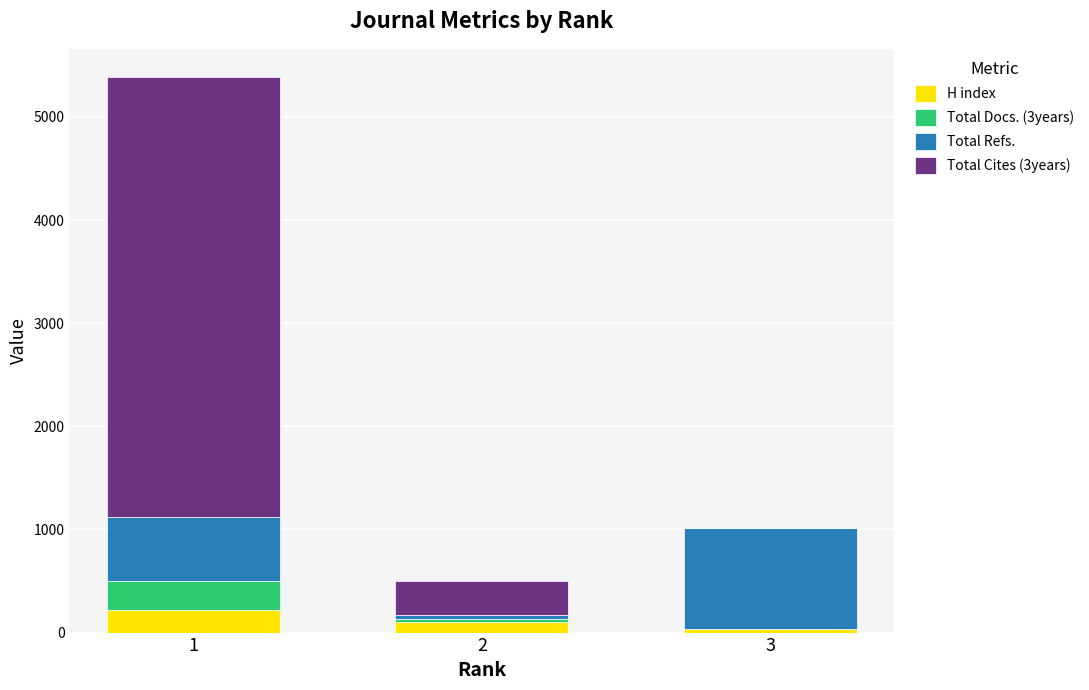

What is the maximum value for H index?

215